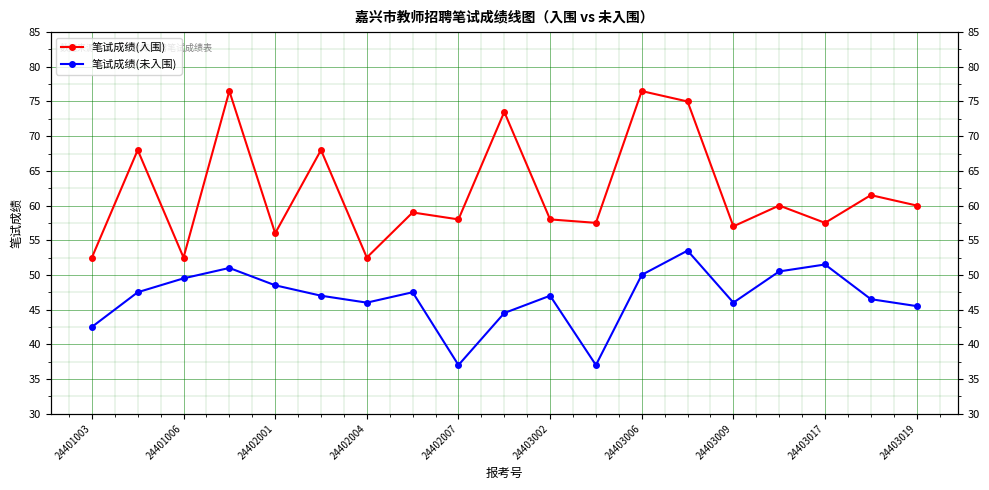

Reading right to left, list all the values displayed in this chart.

笔试成绩(入围): 60.0	61.5	57.5	60.0	57.0	75.0	76.5	57.5	58.0	73.5	58.0	59.0	52.5	68.0	56.0	76.5	52.5	68.0	52.5
笔试成绩(未入围): 45.5	46.5	51.5	50.5	46.0	53.5	50.0	37.0	47.0	44.5	37.0	47.5	46.0	47.0	48.5	51.0	49.5	47.5	42.5